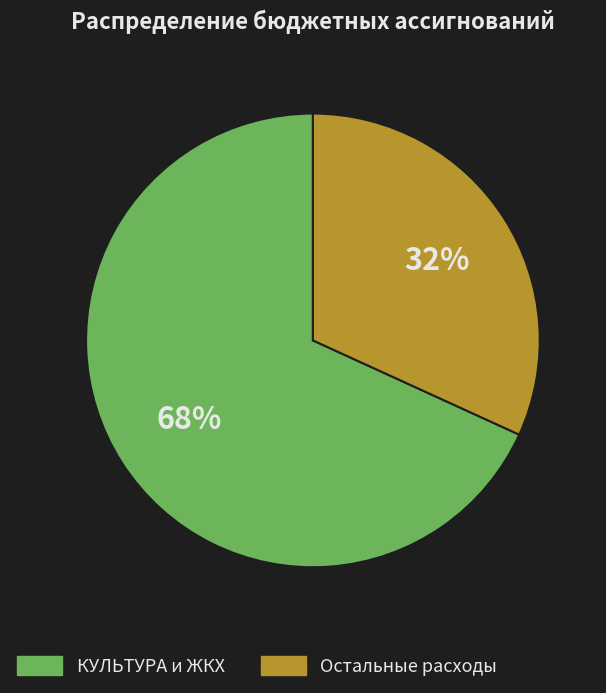

Rank the categories by value from highest to lowest.

КУЛЬТУРА и ЖКХ, Остальные расходы